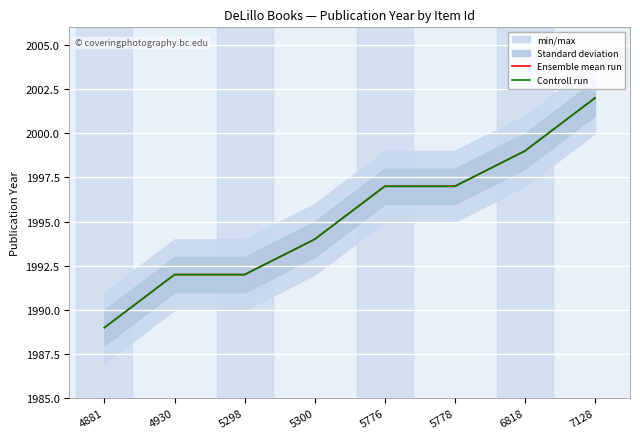

At which label is Controll run closest to 1995?

5300